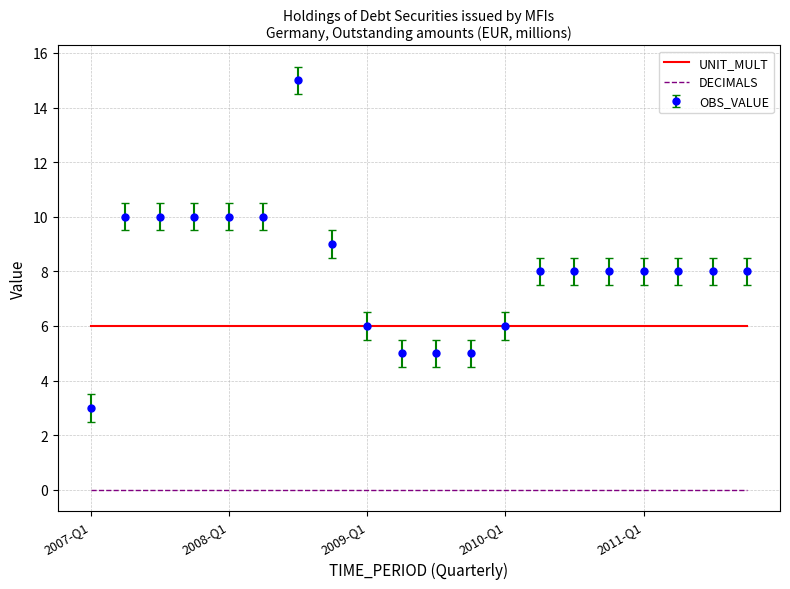

Rank the series by their average value, from lowest to highest.

DECIMALS, UNIT_MULT, OBS_VALUE